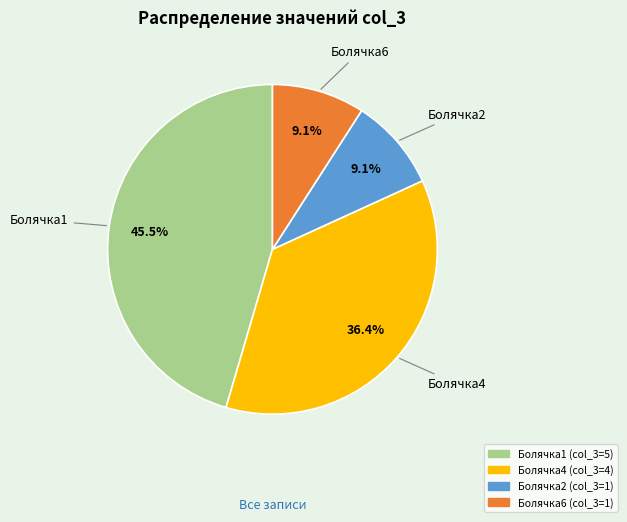

Does any single category account for the majority?

No